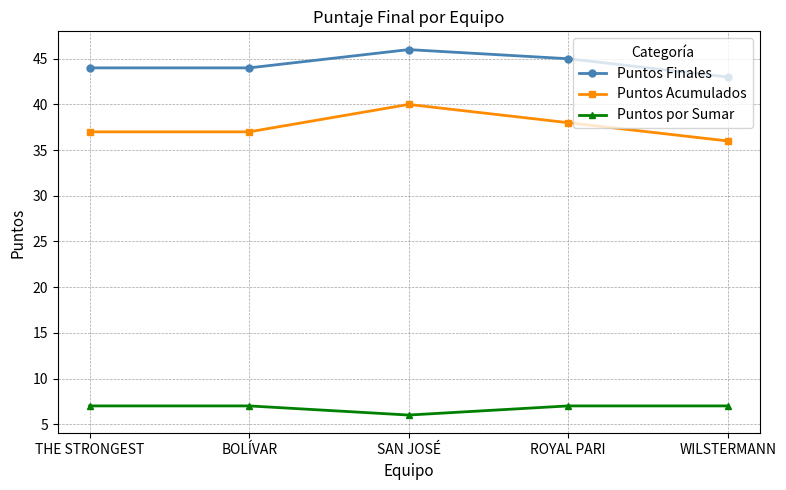

What is the sum of the Puntos por Sumar values at ROYAL PARI and WILSTERMANN?

14